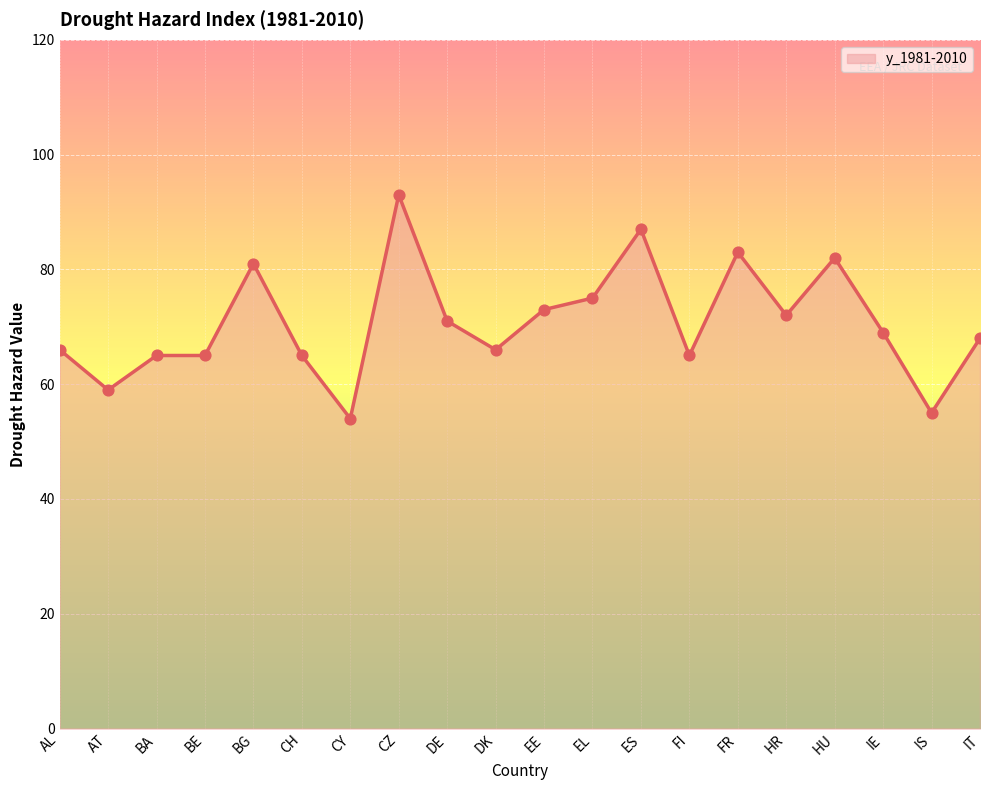

Approximately how many times larger is the value at AT compared to EL?

0.8